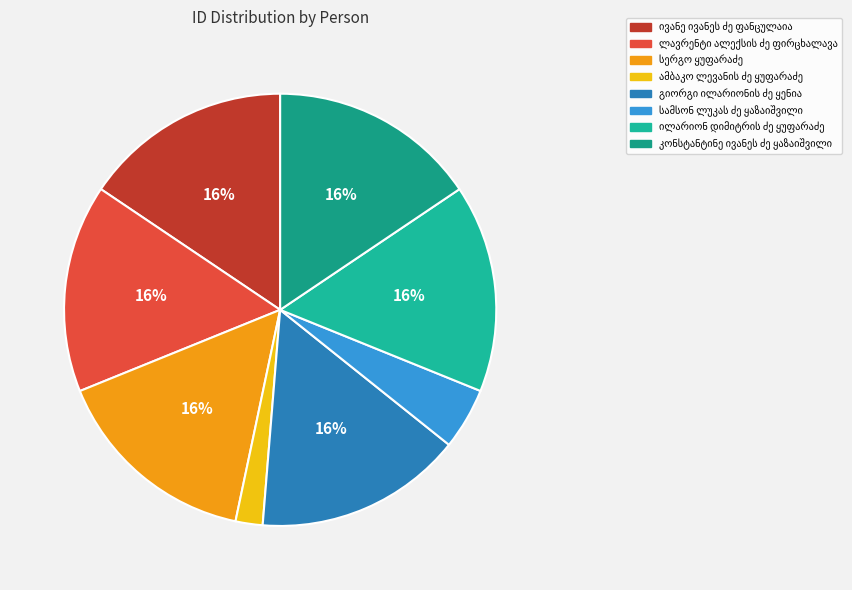

Rank the categories by value from highest to lowest.

კონსტანტინე ივანეს ძე ყაზაიშვილი, ივანე ივანეს ძე ფანცულაია, ლავრენტი ალექსის ძე ფირცხალავა, გიორგი ილარიონის ძე ყენია, ილარიონ დიმიტრის ძე ყუფარაძე, სერგო ყუფარაძე, სამსონ ლუკას ძე ყაზაიშვილი, ამბაკო ლევანის ძე ყუფარაძე